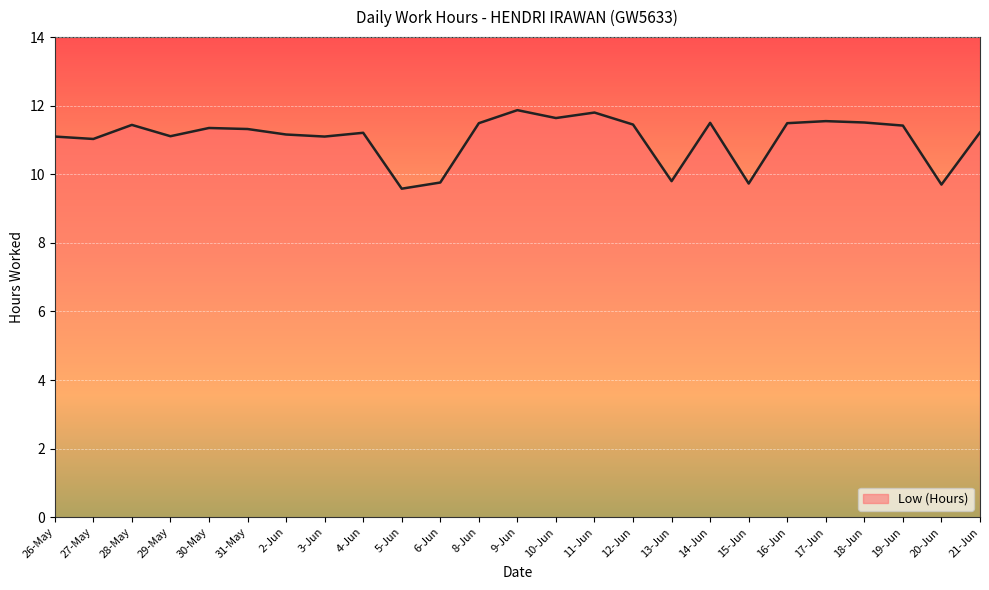

What is the minimum value shown in the chart?

9.6